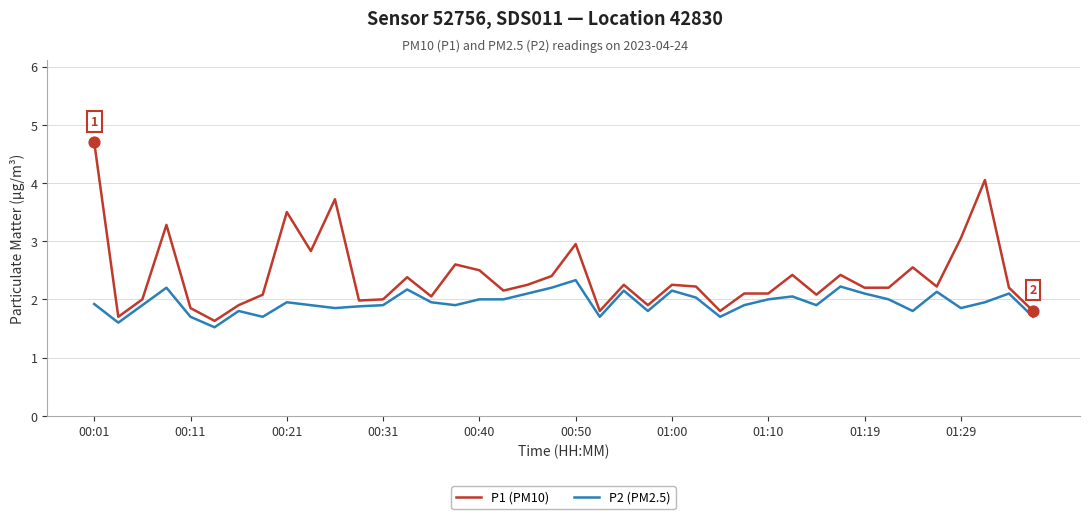

Which series has the largest total across all categories?

P1 (PM10)